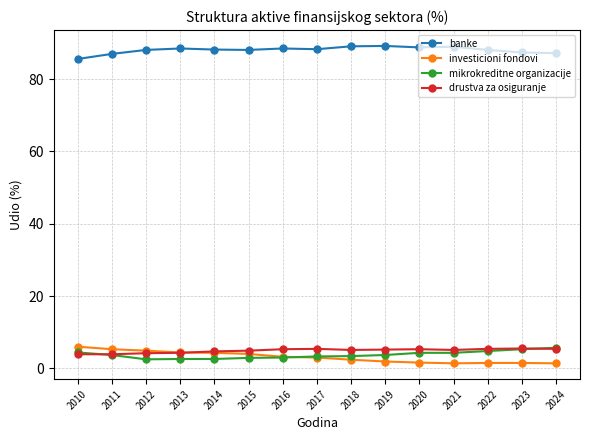

What is the highest value of the drustva za osiguranje series?

5.5